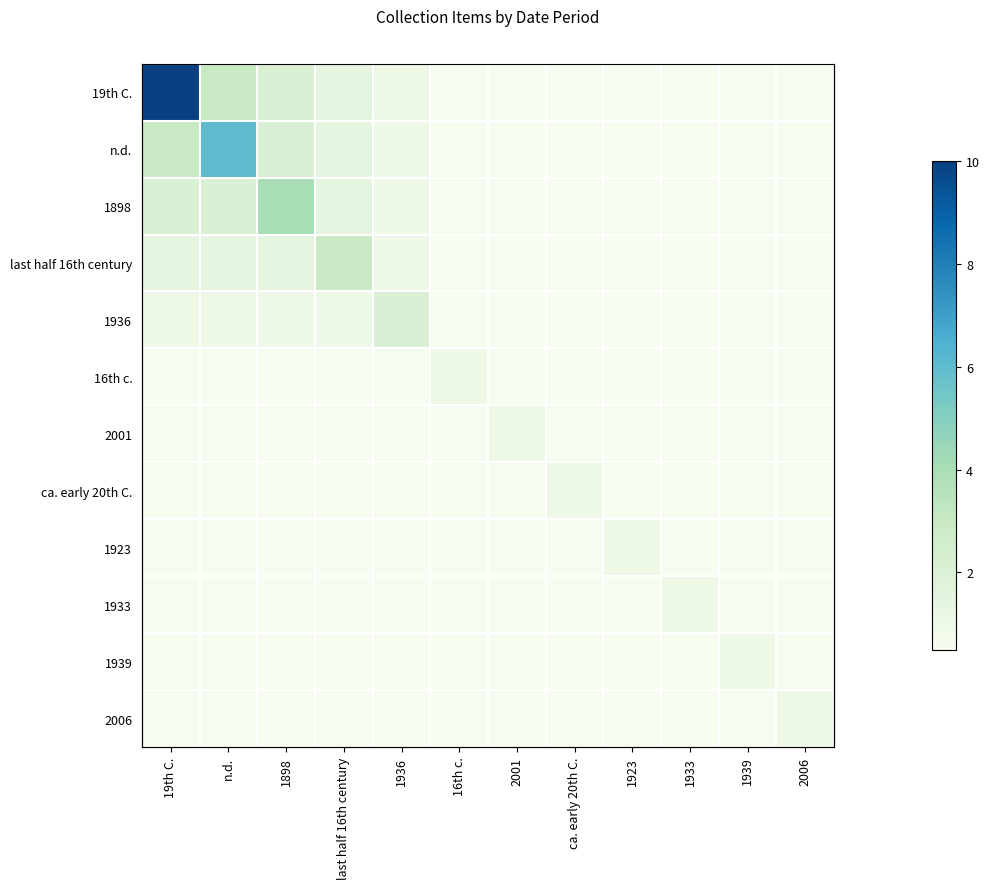

The 1923 series shows 0.5 at ca. early 20th C.. True or false?

True